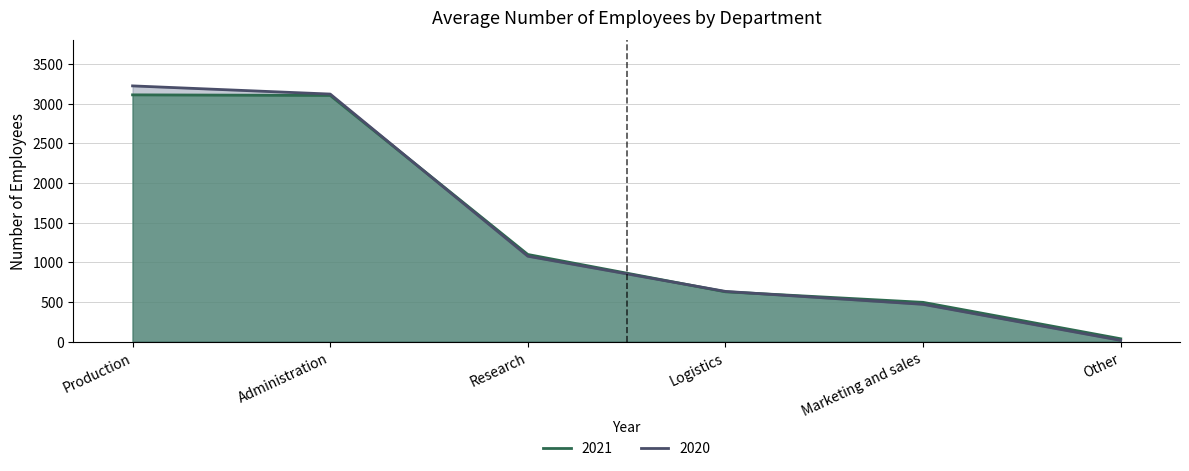

What is the sum of the 2020 values at Logistics and Other?

649